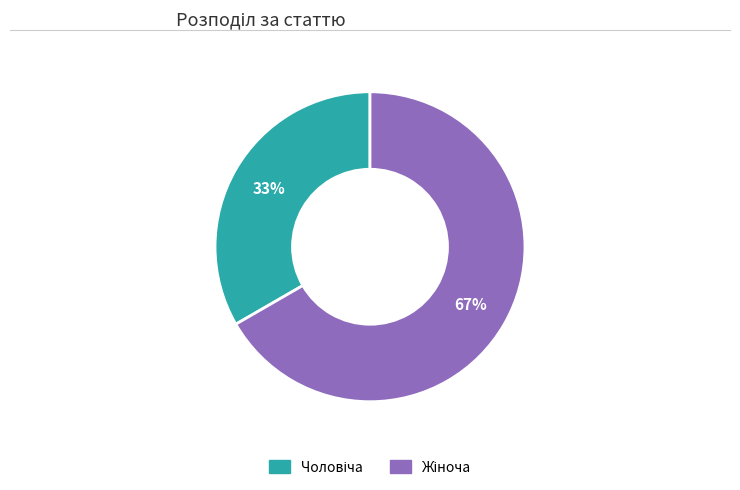

Does any single category account for the majority?

Yes